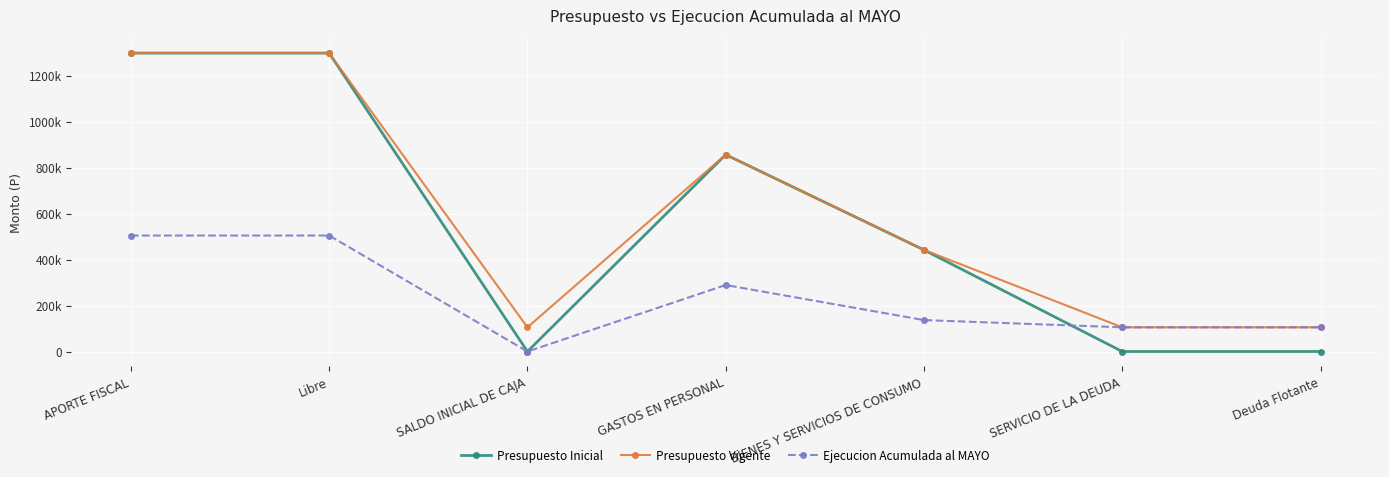

What are all the series names shown in the legend?

Presupuesto Inicial, Presupuesto Vigente, Ejecucion Acumulada al MAYO